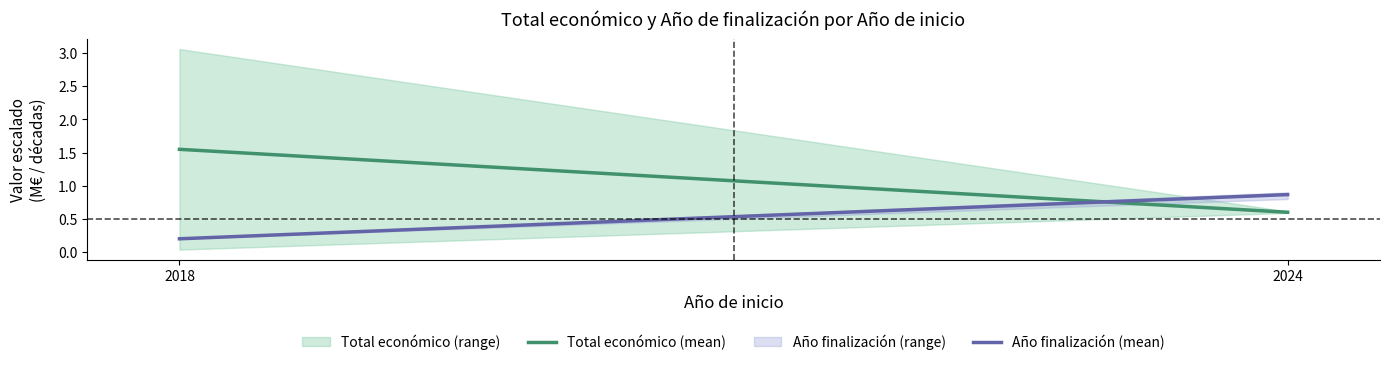

Which category has the highest value across all series?

2018